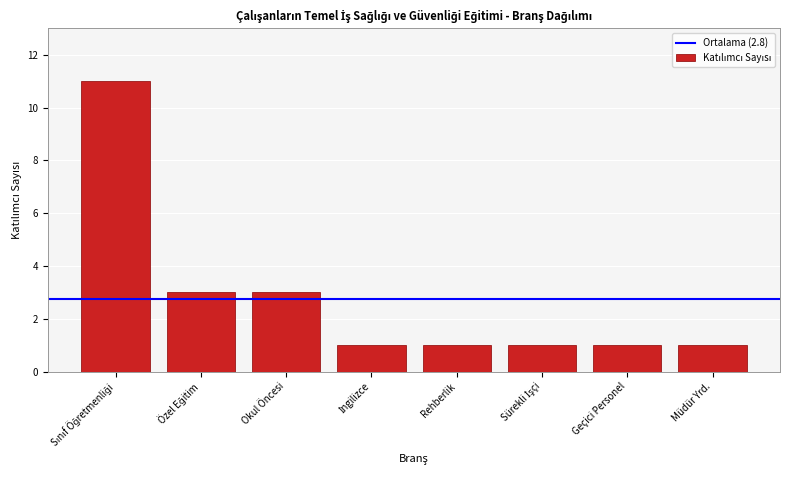

Reading right to left, what are all the values shown in this chart?

1	1	1	1	1	3	3	11